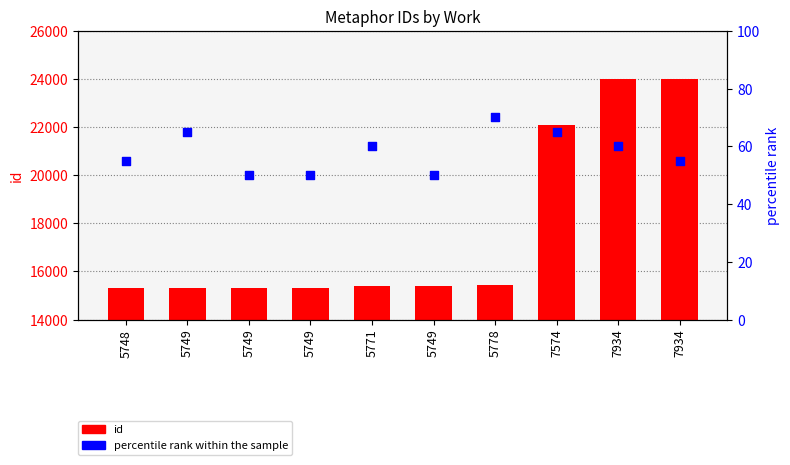

Which series reaches the maximum Y coordinate?

id